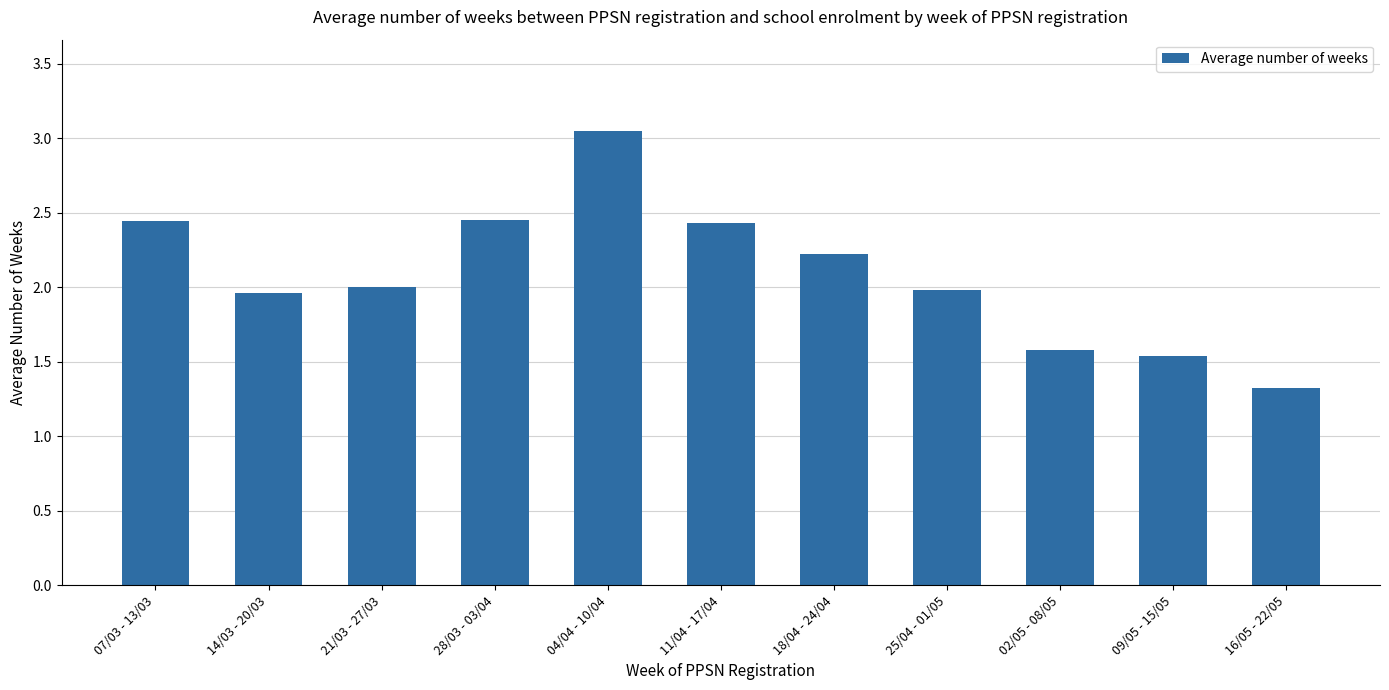

Where does the data first go above 2?

07/03 - 13/03